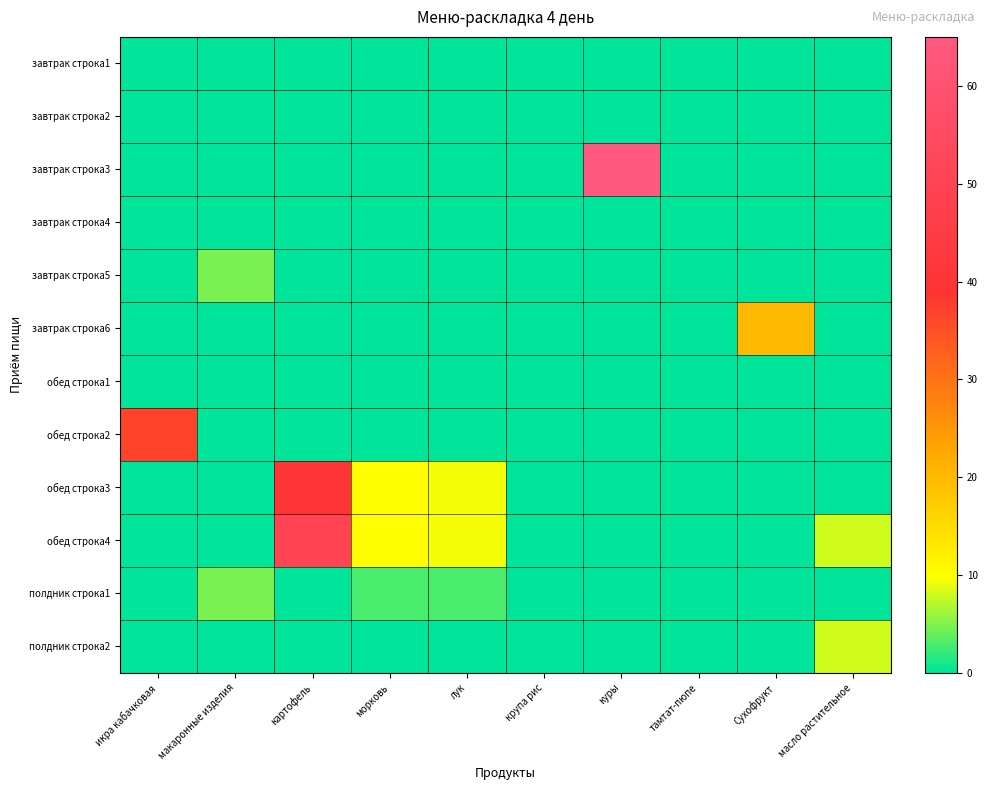

At how many categories does at least one series exceed 63?

1